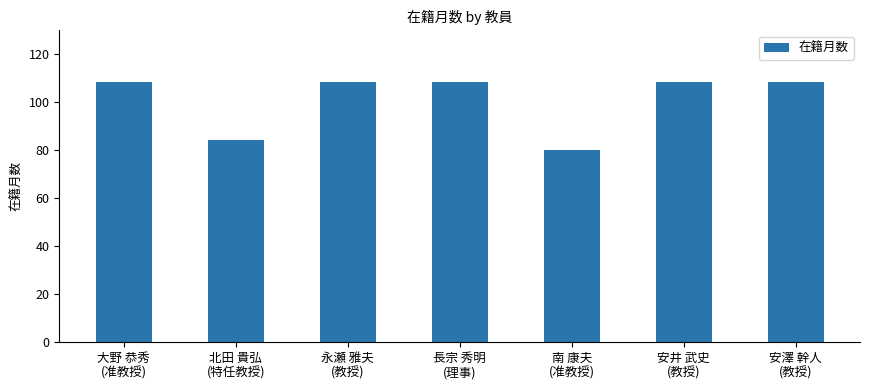

The chart shows a value of 151 at 大野 恭秀
(准教授). True or false?

False